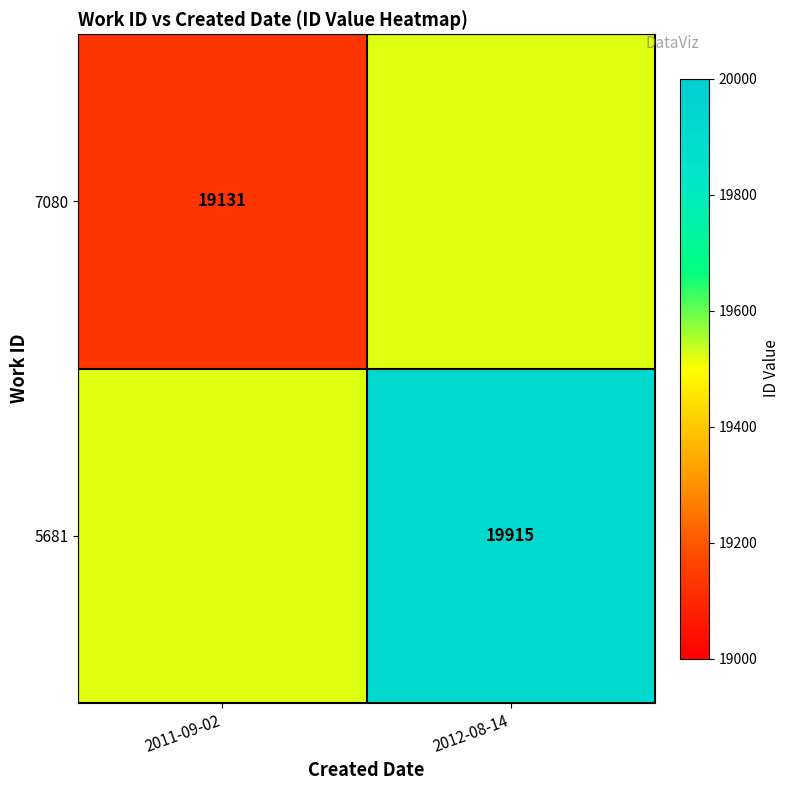

Which has a higher value, 2012-08-14 or 2011-09-02?

2012-08-14